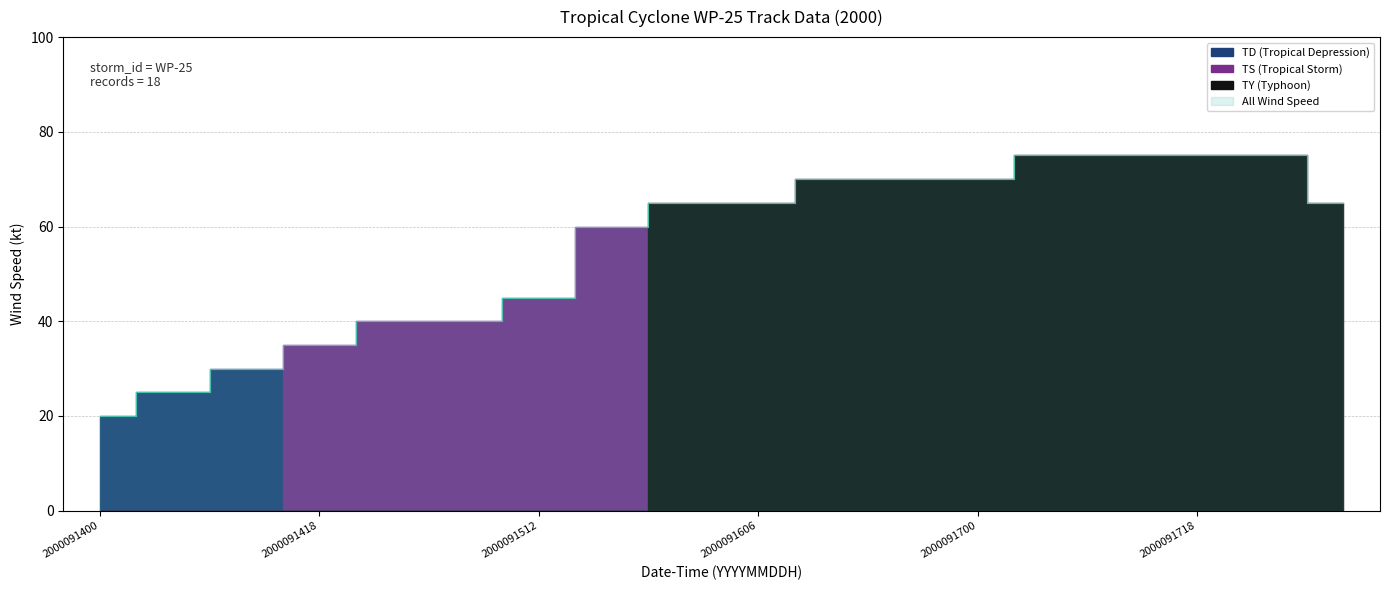

Where does the data first go above 65?

2000091612